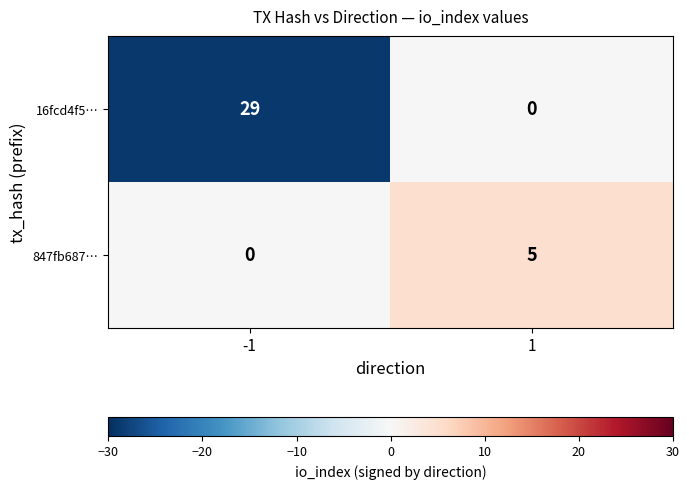

What is the total value across all series at -1?

29